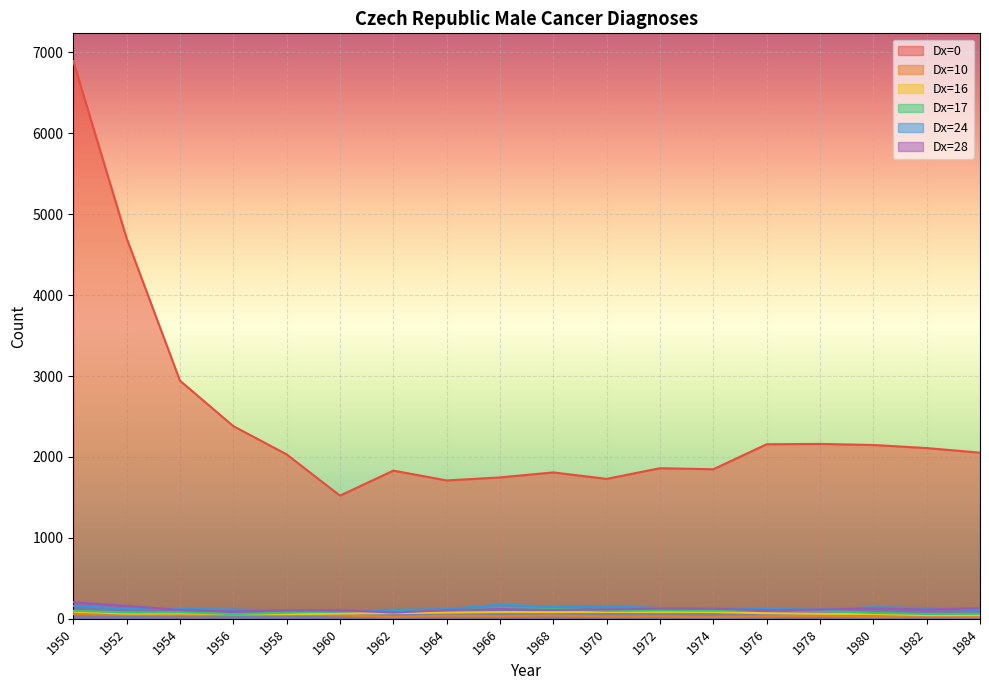

Which series has the widest spread of values?

Dx=0